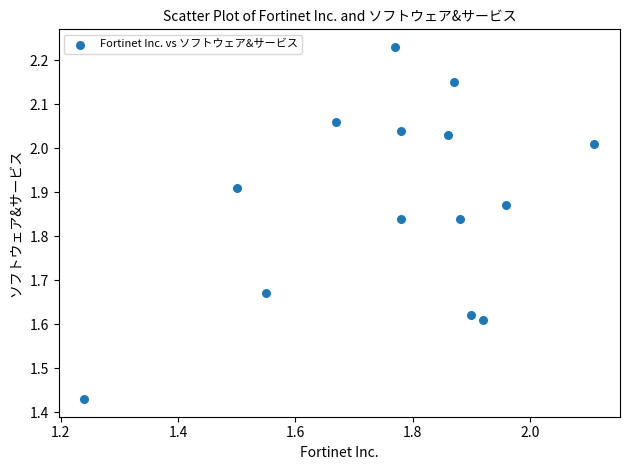

What is the range of Y values (max minus min)?

0.8